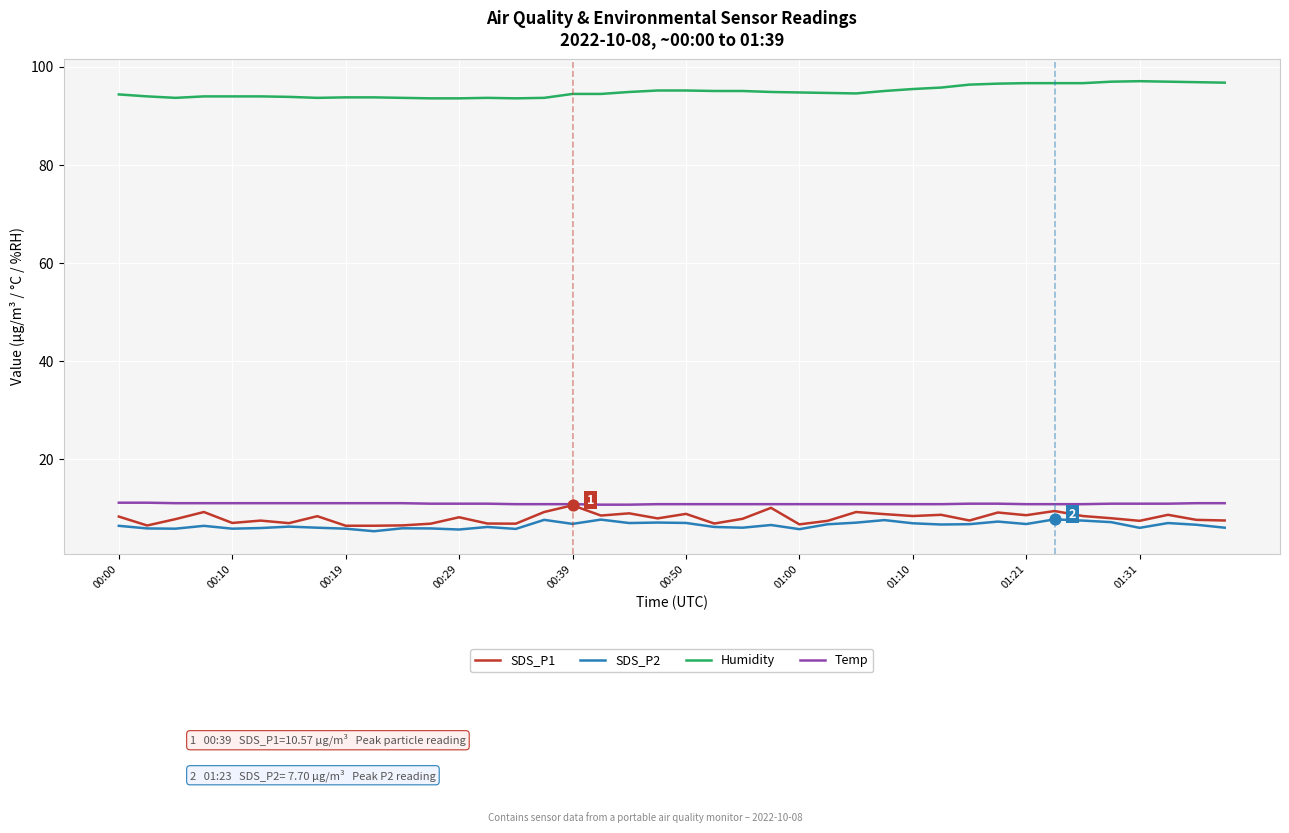

Which series has the largest total across all categories?

Humidity